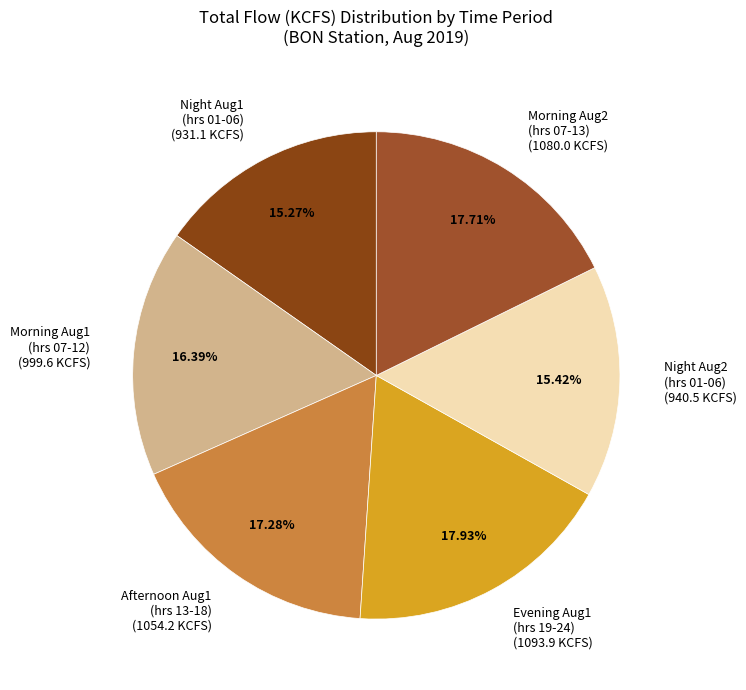

Is Morning Aug1 (hrs 07-12) (999.6 KCFS) the majority of the pie?

No